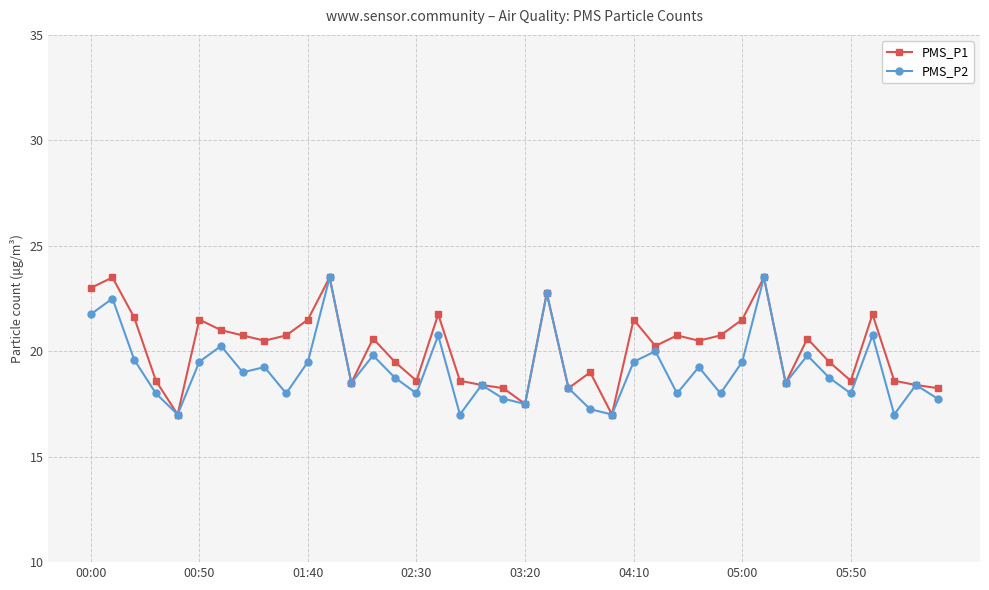

What is the average value of the PMS_P2 series?

19.2